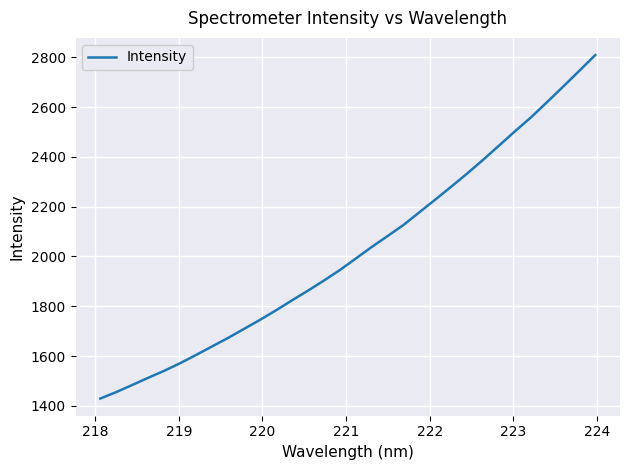

Reading left to right, what are all the values shown in this chart?

1429.0	1455.0	1483.6	1512.6	1540.5	1571.2	1604.4	1638.7	1672.8	1709.1	1745.5	1783.7	1823.8	1862.7	1903.5	1945.6	1992.1	2038.6	2082.8	2127.6	2178.9	2230.1	2282.0	2335.1	2390.3	2447.6	2505.1	2560.8	2621.7	2683.5	2746.2	2809.5